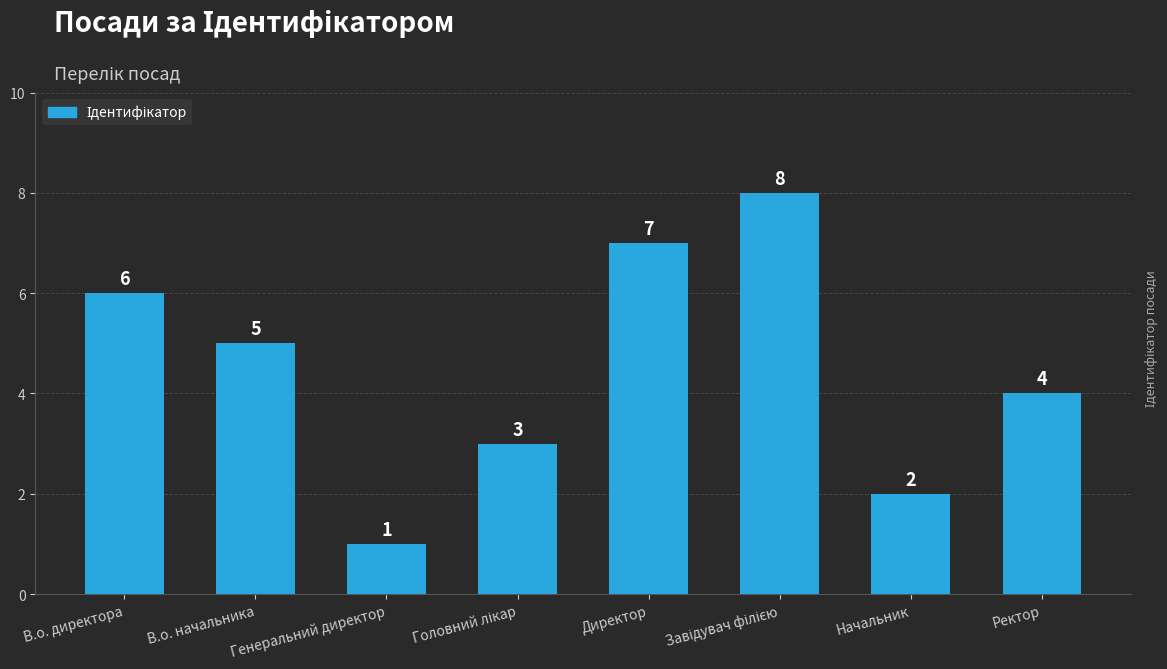

What is the change in value from В.о. начальника to Директор?

+2